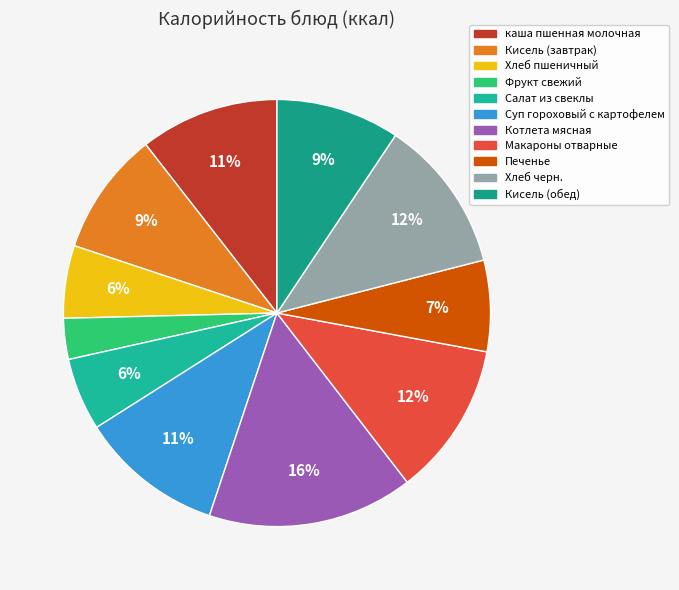

Combined, do Хлеб пшеничный and Хлеб черн. account for over 50%?

No